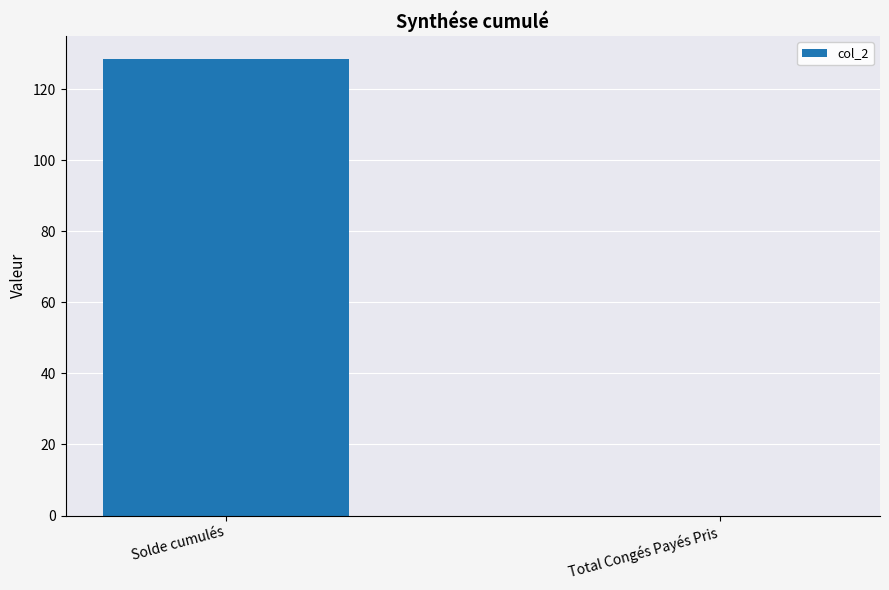

Between Total Congés Payés Pris and Solde cumulés, which is larger?

Solde cumulés